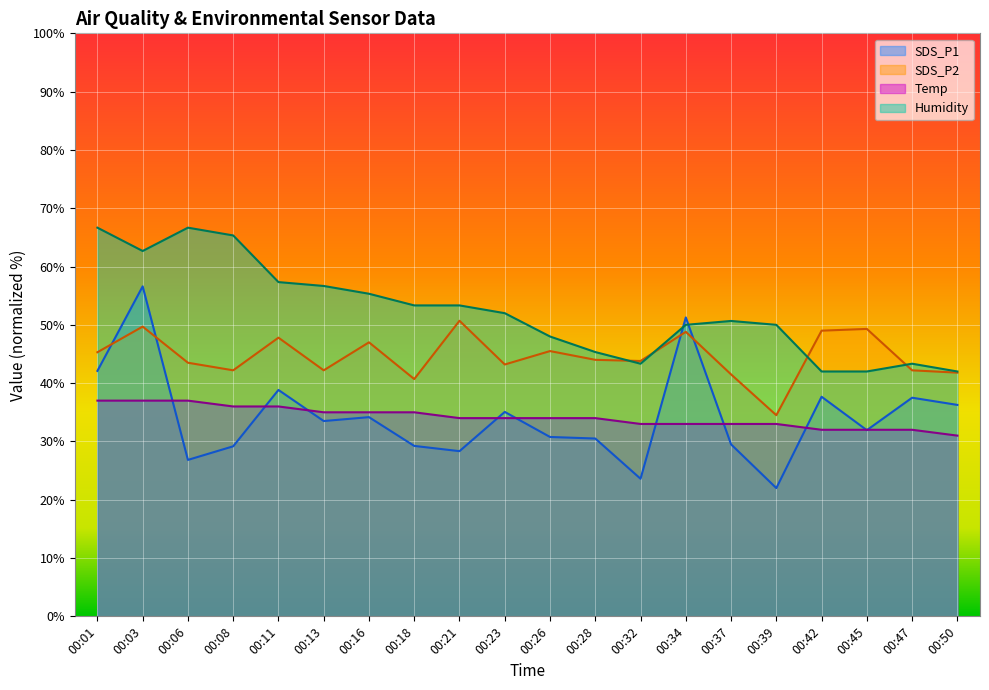

Where does the Humidity series first go above 51?

00:01